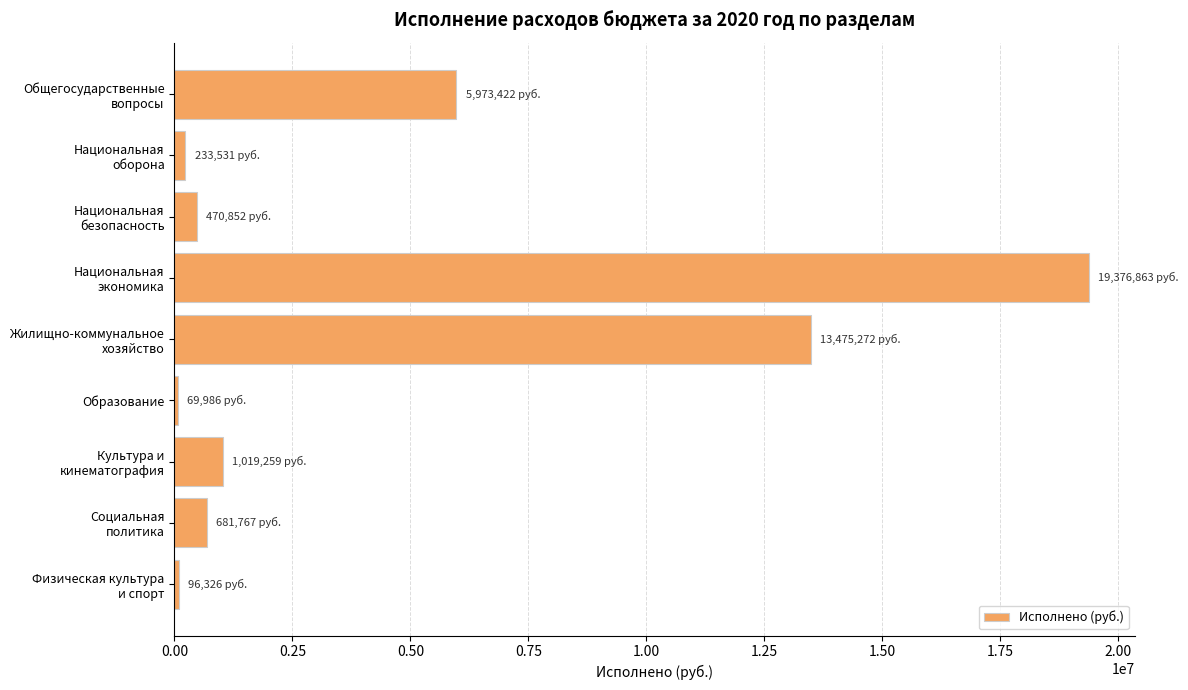

What is the label of the 6th bar from the top?

Образование